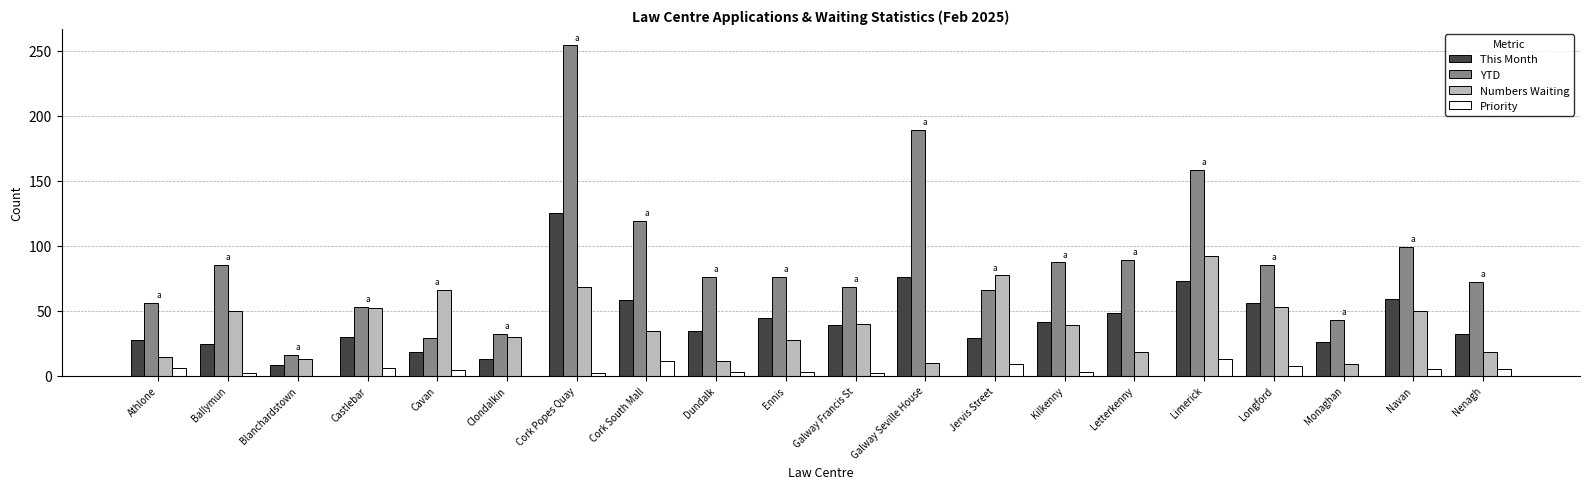

The value of This Month at Cork Popes Quay is 125. True or false?

True